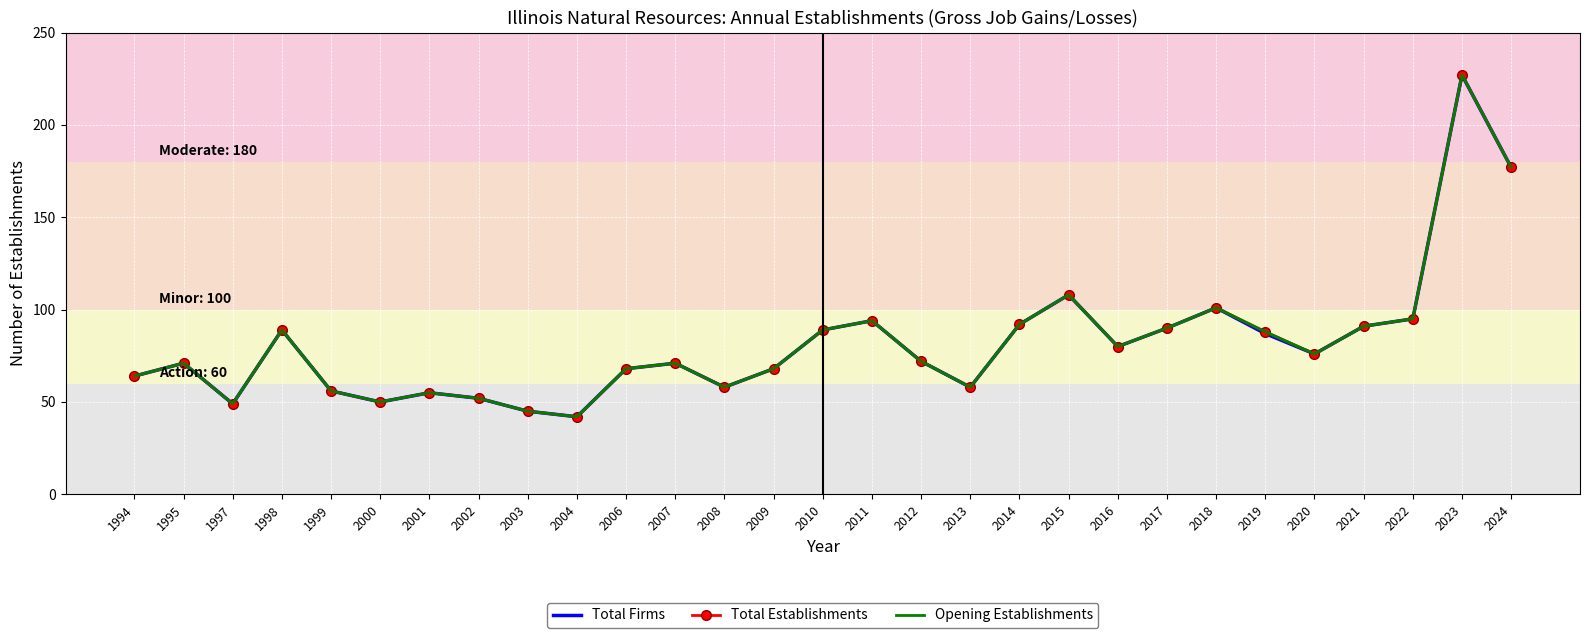

What is the difference between the maximum and second lowest values in the Total Establishments series?

182